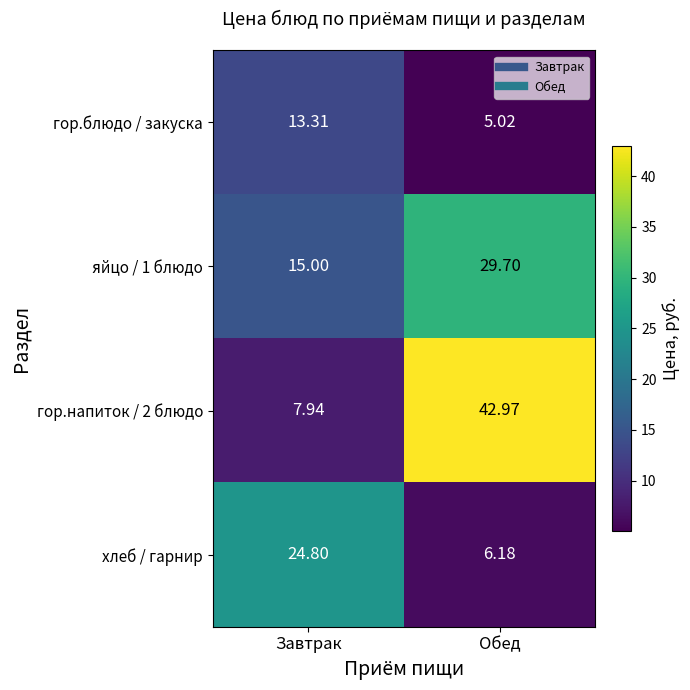

Rank the series at Обед from highest to lowest value.

гор.напиток / 2 блюдо, яйцо / 1 блюдо, хлеб / гарнир, гор.блюдо / закуска